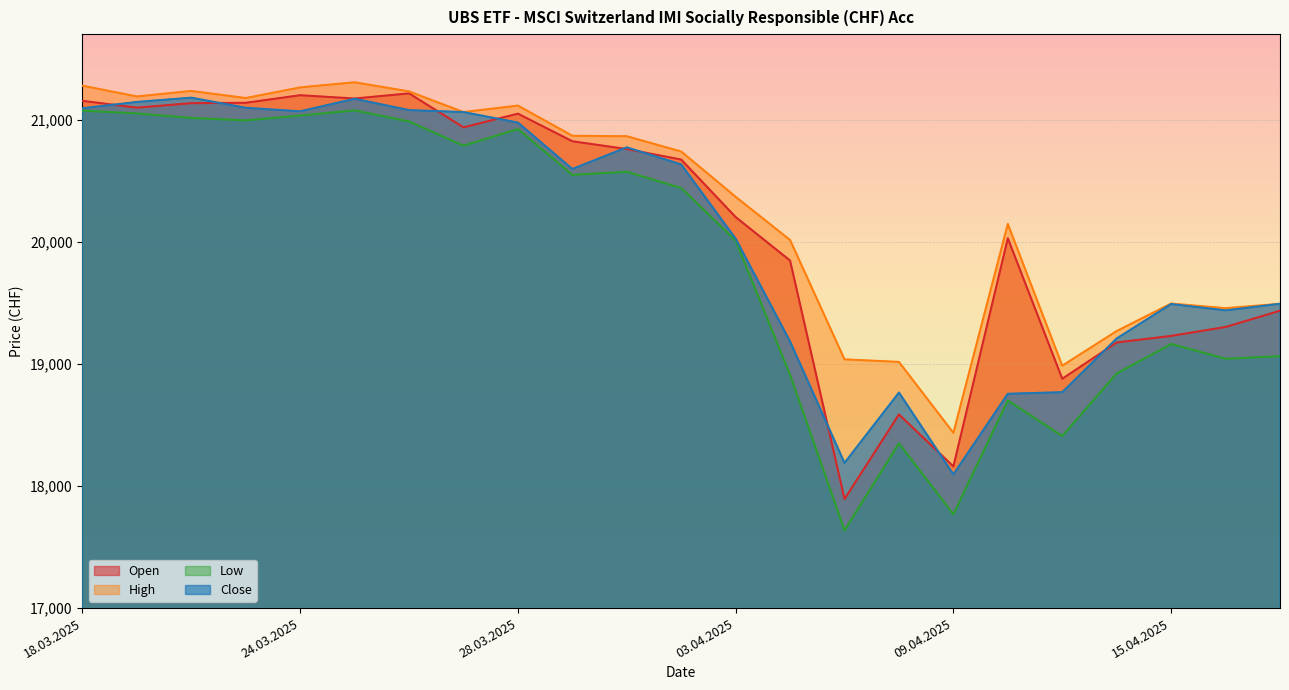

Reading right to left, list all the values displayed in this chart.

Open: 17.04.2025=19435	16.04.2025=19302	15.04.2025=19229	14.04.2025=19175	11.04.2025=18878	10.04.2025=20029	09.04.2025=18160	08.04.2025=18586	07.04.2025=17893	04.04.2025=19846	03.04.2025=20202	02.04.2025=20673	01.04.2025=20759	31.03.2025=20823	28.03.2025=21049	27.03.2025=20937	26.03.2025=21215	25.03.2025=21173	24.03.2025=21200	21.03.2025=21138	20.03.2025=21135	19.03.2025=21098	18.03.2025=21154
High: 17.04.2025=19492	16.04.2025=19456	15.04.2025=19494	14.04.2025=19269	11.04.2025=18985	10.04.2025=20146	09.04.2025=18435	08.04.2025=19016	07.04.2025=19037	04.04.2025=20014	03.04.2025=20368	02.04.2025=20739	01.04.2025=20864	31.03.2025=20868	28.03.2025=21115	27.03.2025=21062	26.03.2025=21231	25.03.2025=21306	24.03.2025=21264	21.03.2025=21177	20.03.2025=21235	19.03.2025=21190	18.03.2025=21278
Low: 17.04.2025=19063	16.04.2025=19042	15.04.2025=19163	14.04.2025=18921	11.04.2025=18409	10.04.2025=18700	09.04.2025=17768	08.04.2025=18349	07.04.2025=17636	04.04.2025=18909	03.04.2025=20009	02.04.2025=20440	01.04.2025=20573	31.03.2025=20548	28.03.2025=20923	27.03.2025=20787	26.03.2025=20985	25.03.2025=21076	24.03.2025=21034	21.03.2025=20994	20.03.2025=21014	19.03.2025=21051	18.03.2025=21074
Close: 17.04.2025=19492	16.04.2025=19438	15.04.2025=19490	14.04.2025=19208	11.04.2025=18768	10.04.2025=18755	09.04.2025=18095	08.04.2025=18765	07.04.2025=18189	04.04.2025=19183	03.04.2025=20025	02.04.2025=20633	01.04.2025=20773	31.03.2025=20596	28.03.2025=20976	27.03.2025=21062	26.03.2025=21078	25.03.2025=21171	24.03.2025=21068	21.03.2025=21097	20.03.2025=21180	19.03.2025=21145	18.03.2025=21093